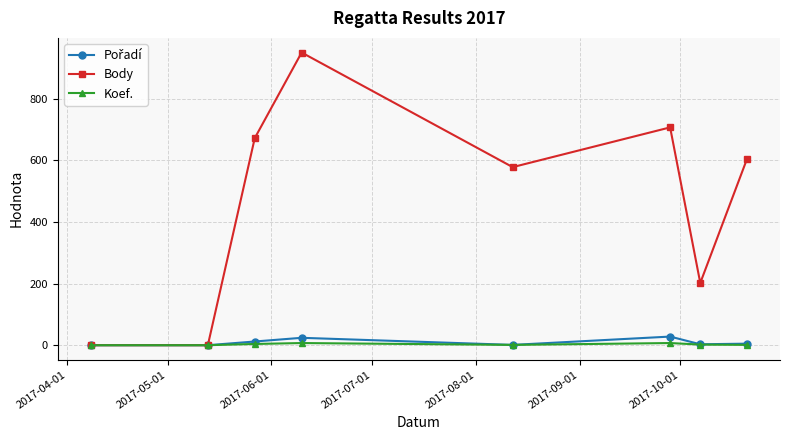

Which series has the largest total across all categories?

Body